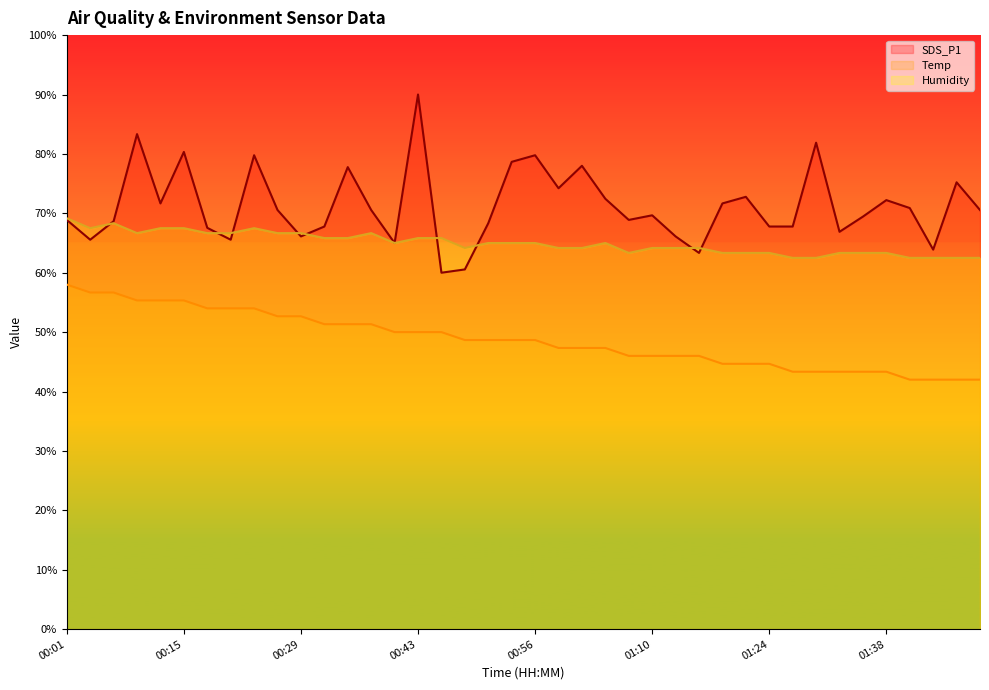

At which label does the data first exceed 70?

00:10